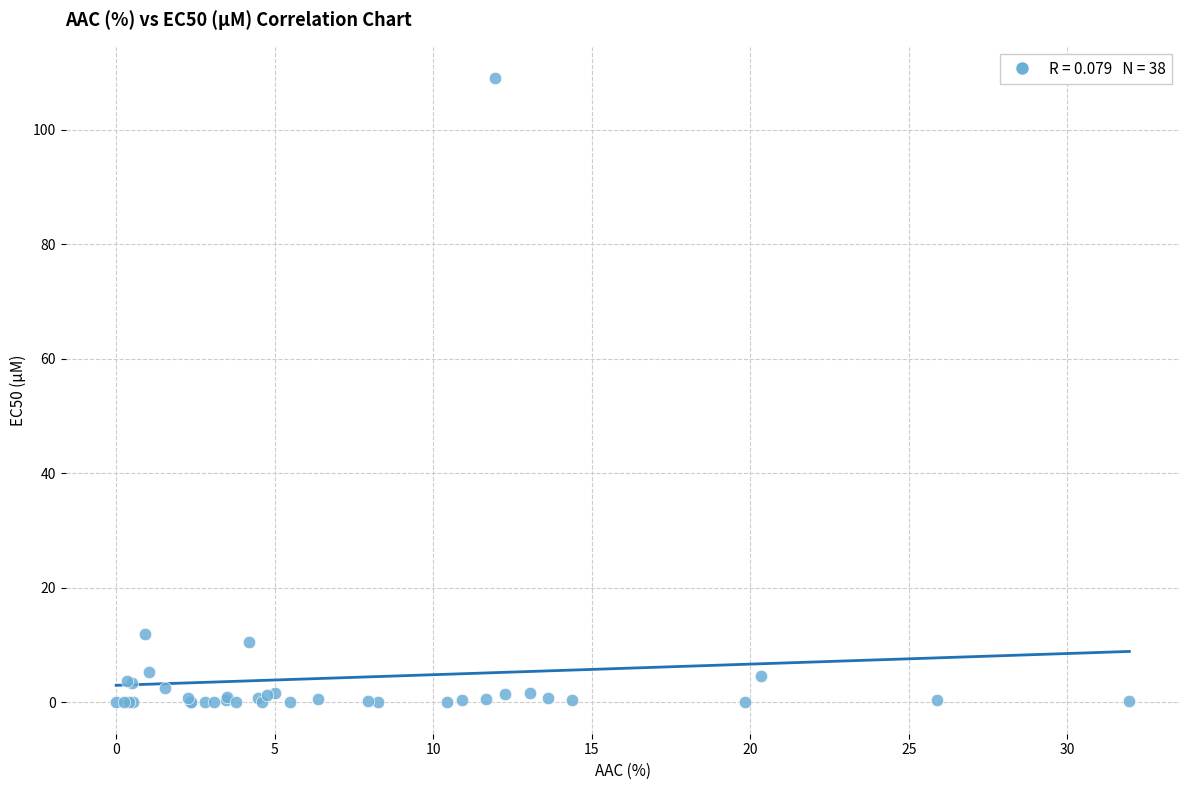

What Y value in the scatter plot is closest to 54?

11.9